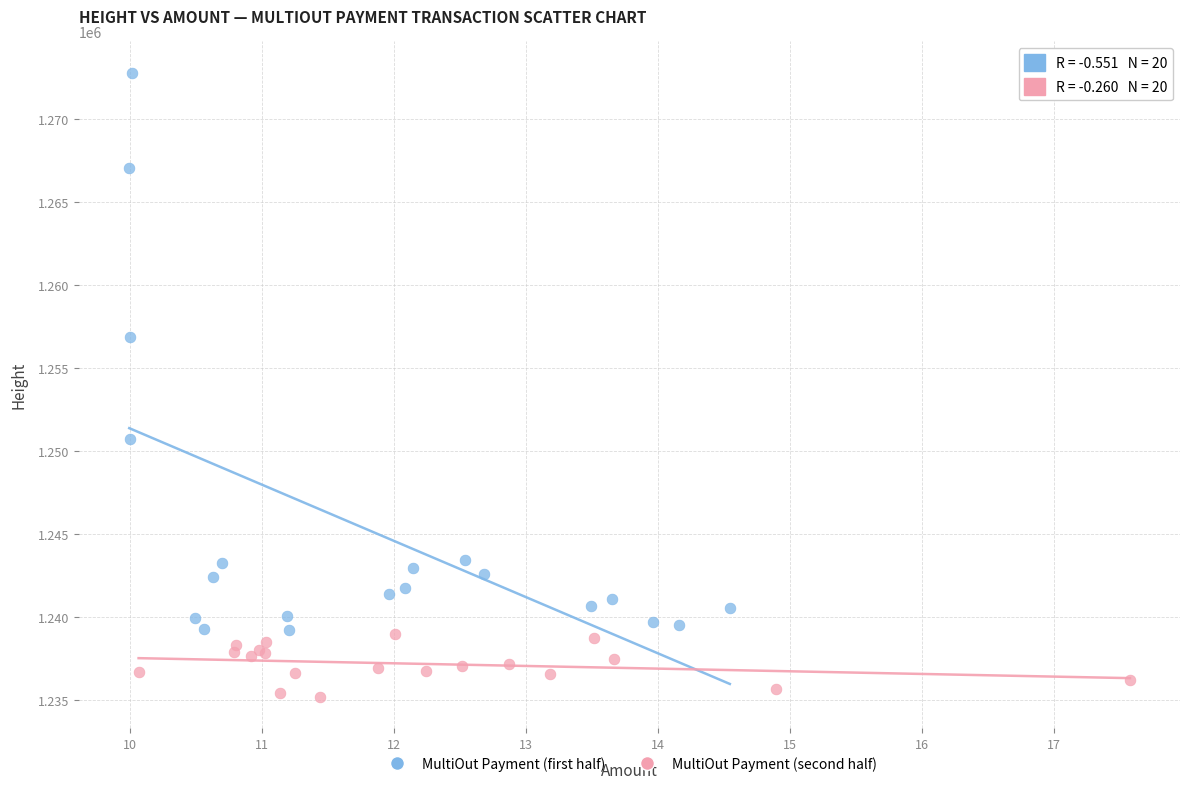

Which series reaches the maximum Y coordinate?

MultiOut Payment (first half)